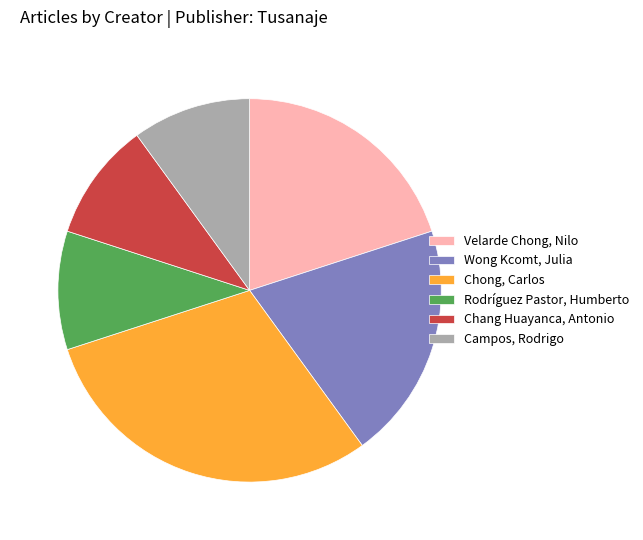

What is the largest slice in the pie chart?

Chong, Carlos